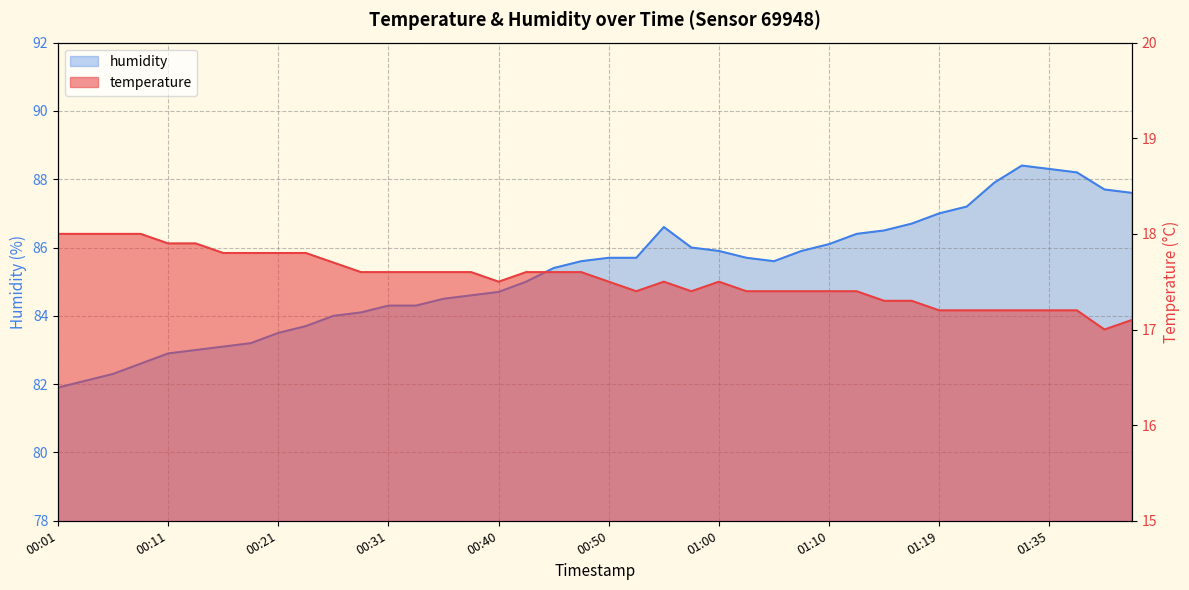

Count the number of categories in the chart.

40